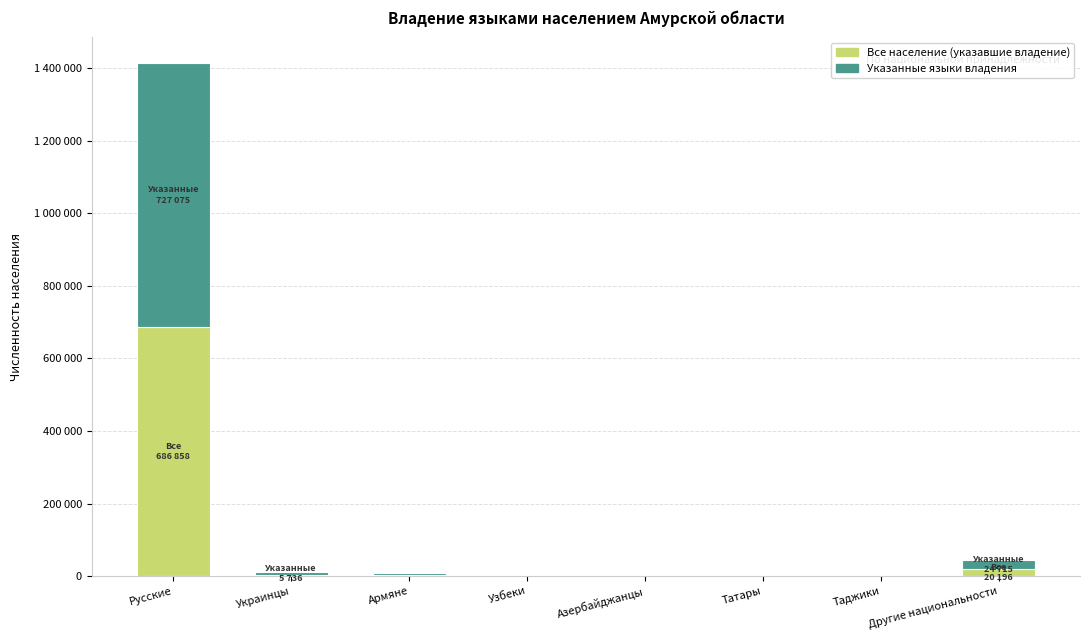

The value of Указанные языки владения at Таджики is 2157. True or false?

True